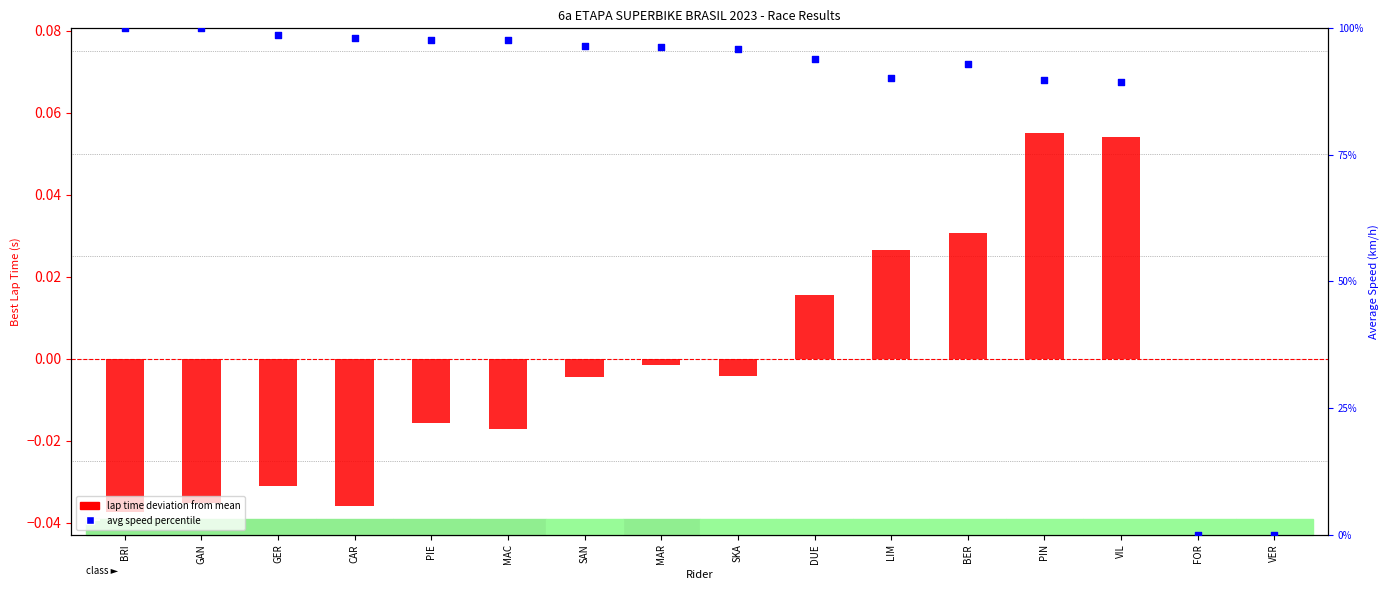

What are all the series names shown in the legend?

lap time deviation from mean, avg speed percentile